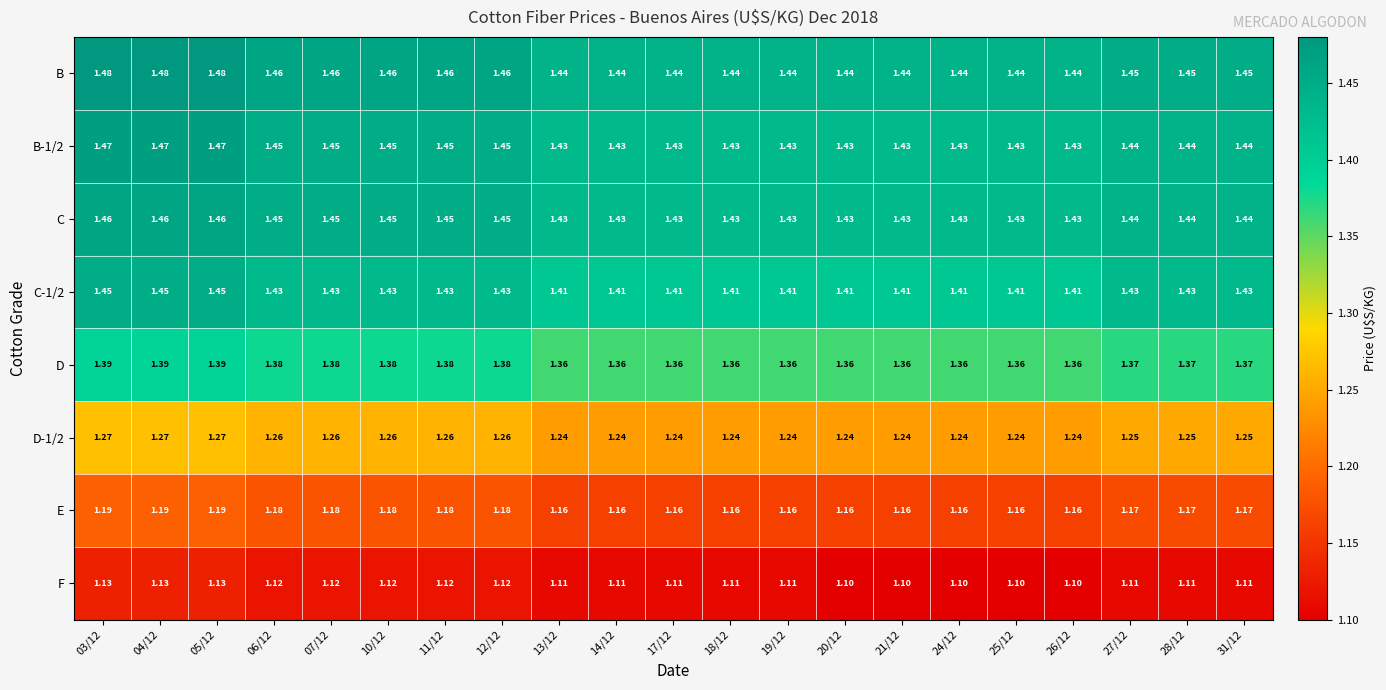

Which series has the largest total across all categories?

B